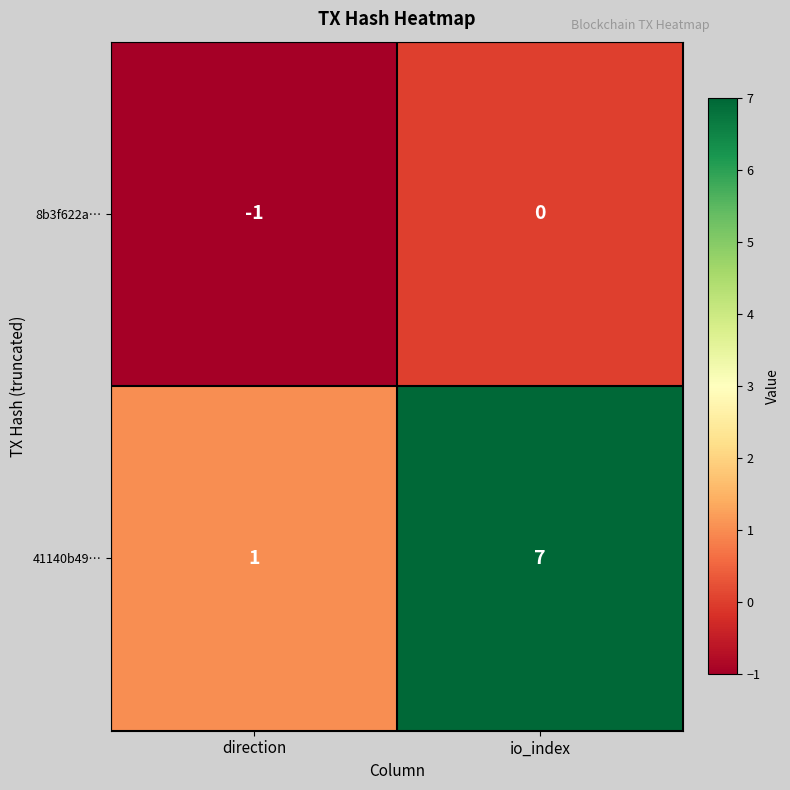

The 41140b49… series shows 10 at io_index. True or false?

False